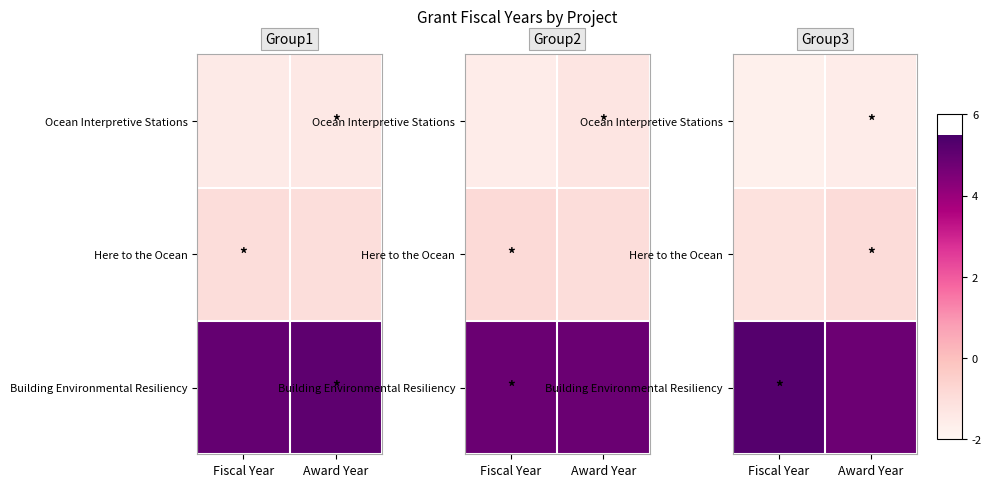

What is the total value across all series at Award Year?

6034.6